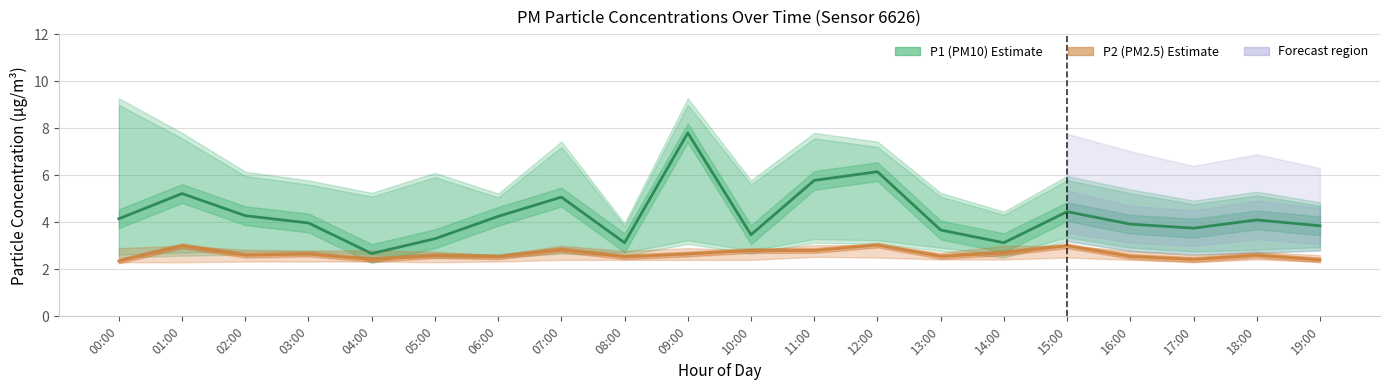

How many lines are shown in the chart?

2